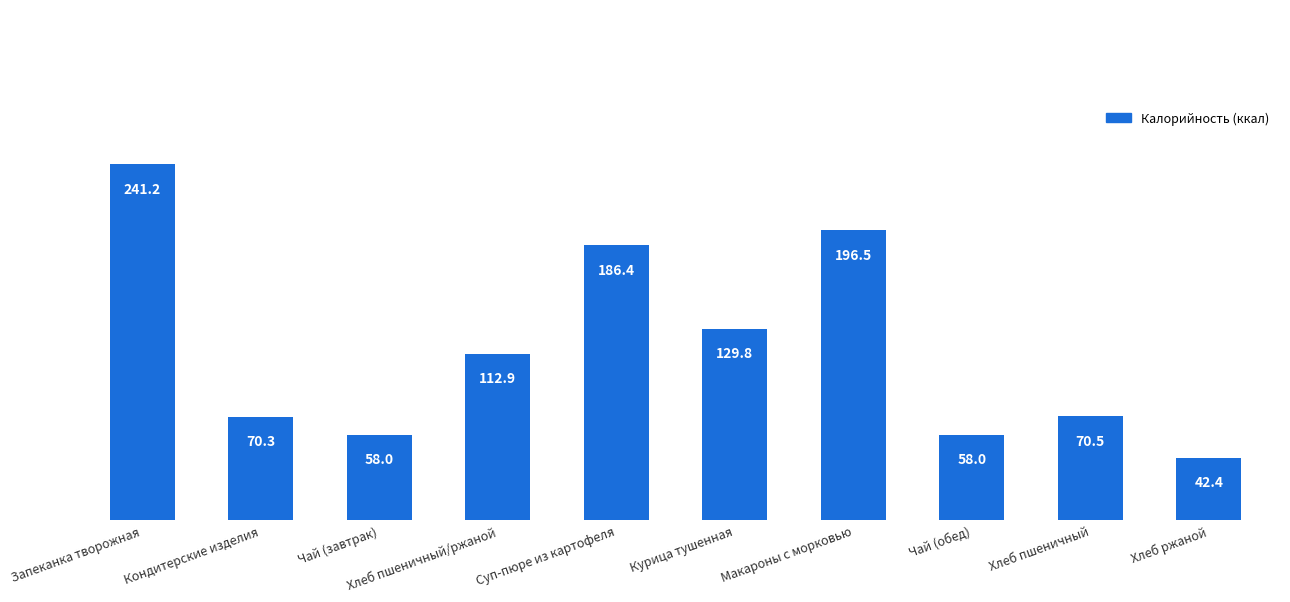

What is the greatest value displayed?

241.2